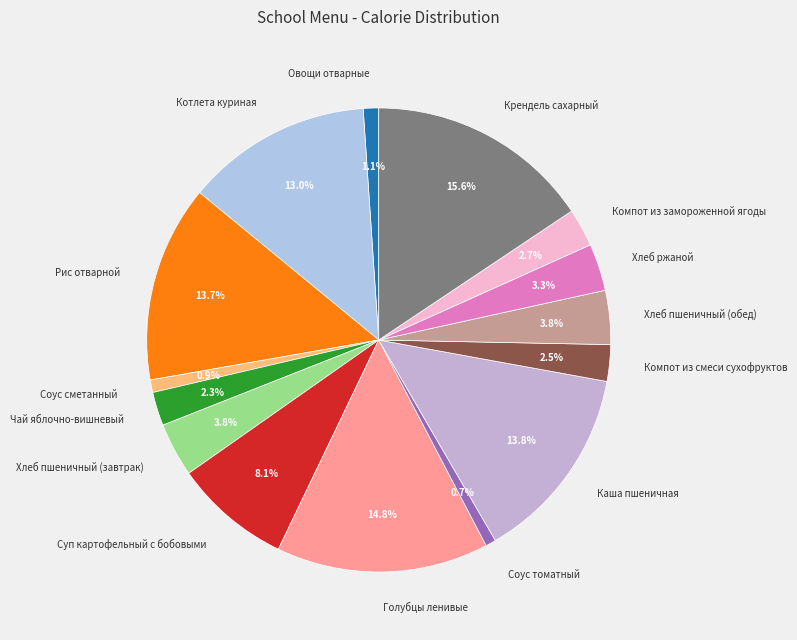

To the nearest percent, what percentage of the pie is Чай яблочно-вишневый?

2%